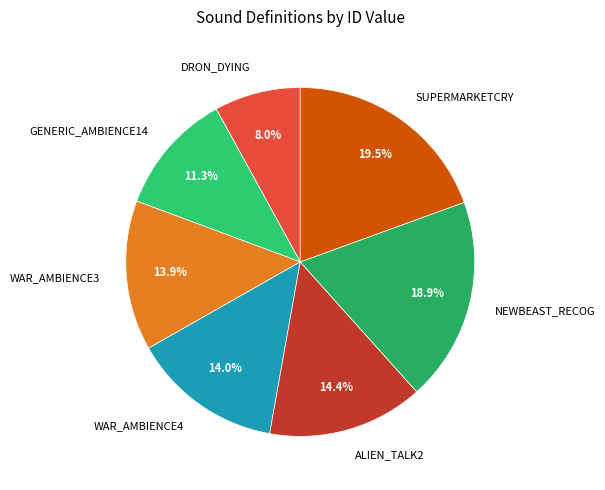

Combined, do WAR_AMBIENCE4 and NEWBEAST_RECOG account for over 50%?

No